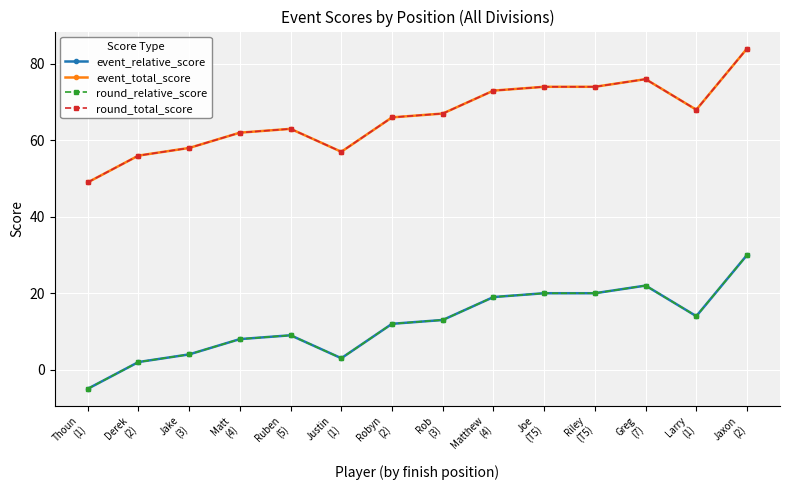

Does the chart have visible grid lines?

Yes